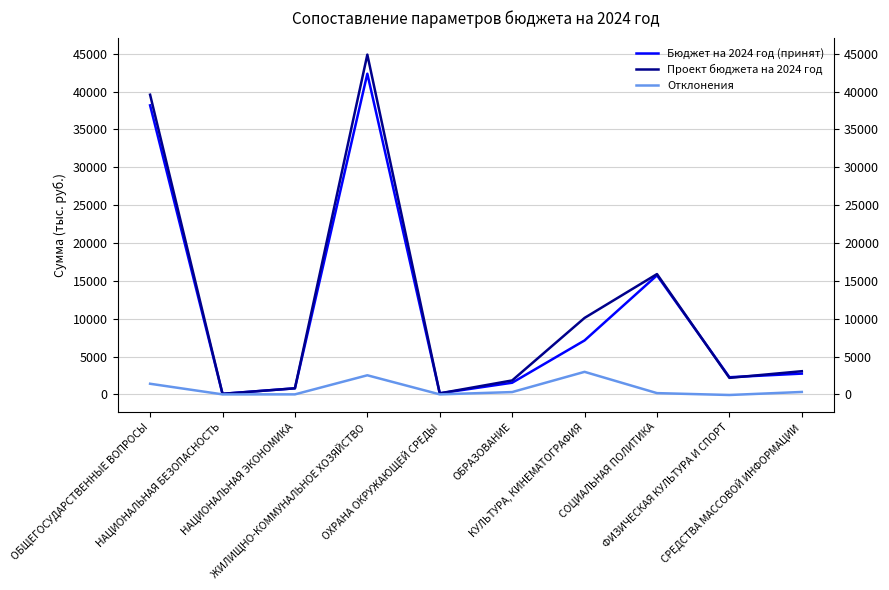

At which category is the sum across all series the highest?

ЖИЛИЩНО-КОММУНАЛЬНОЕ ХОЗЯЙСТВО